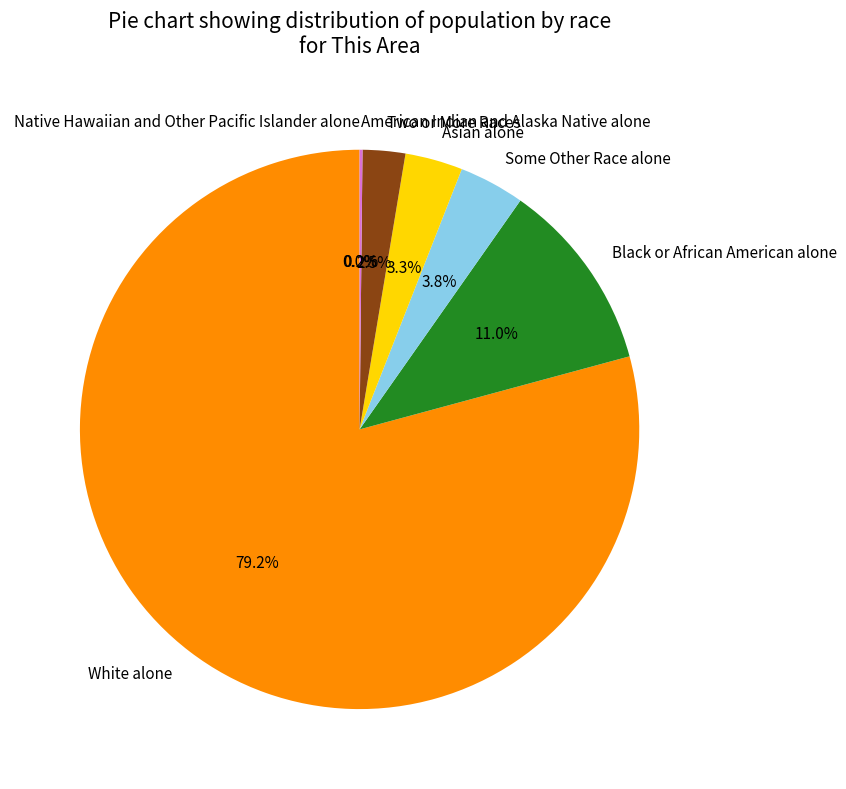

Which category has the smallest portion of the pie?

Native Hawaiian and Other Pacific Islander alone